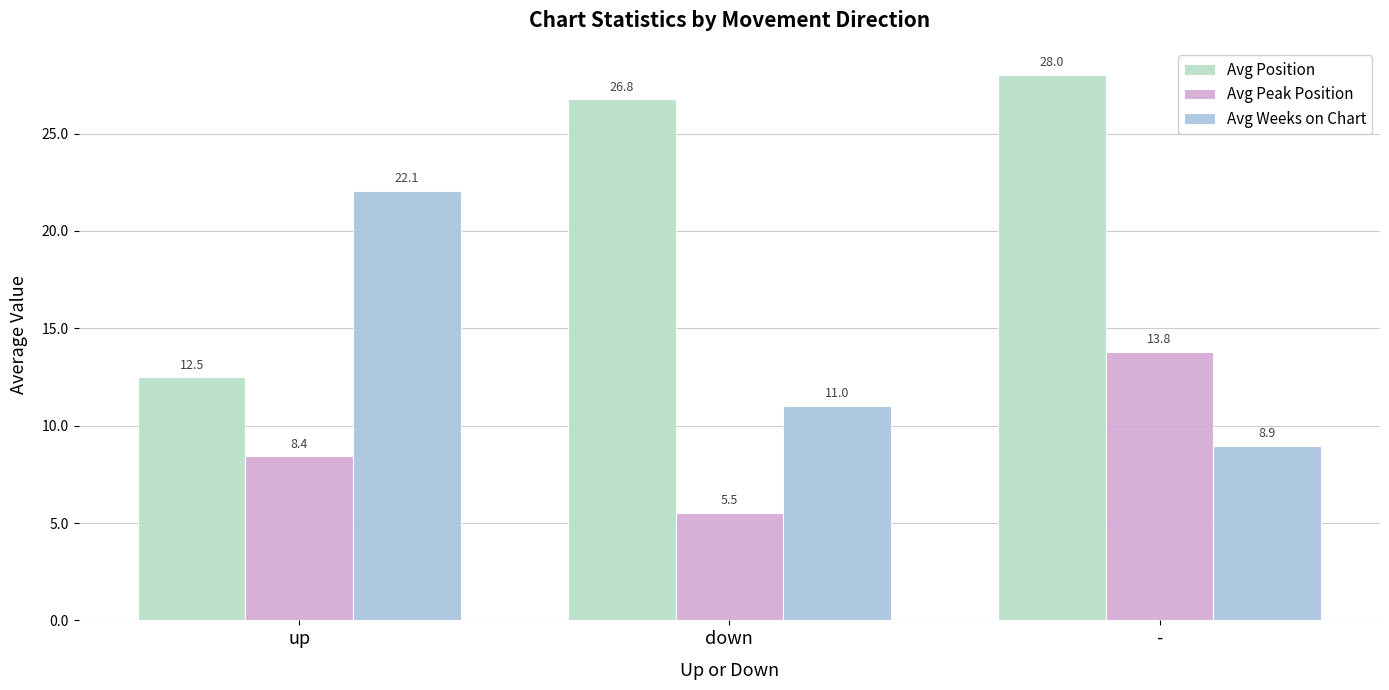

Between down and -, which series saw the biggest shift?

Avg Peak Position